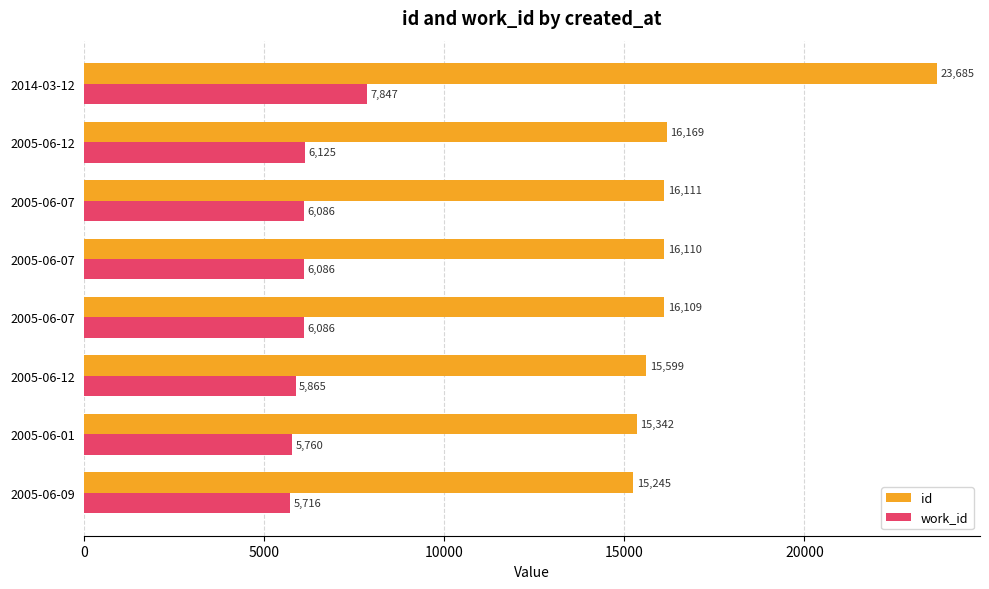

At how many categories does at least one series exceed 10599?

8